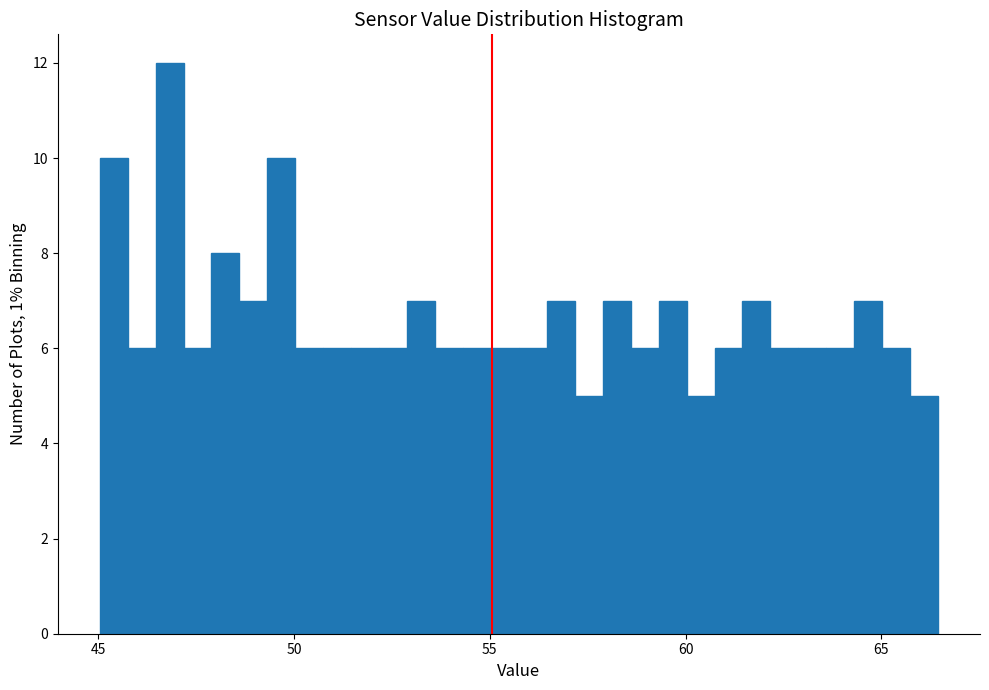

Around what value on the x-axis is the tallest bar? Give the approximate position of its centre, as read against the axis.

47.0